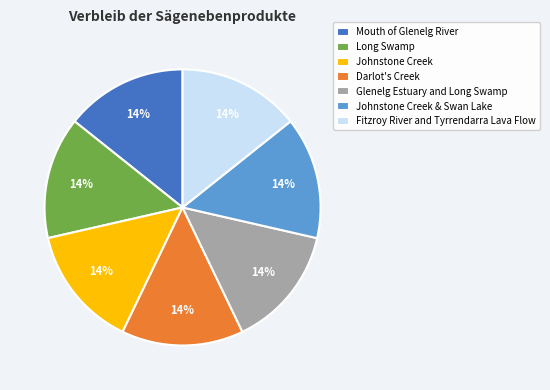

To the nearest percent, what percentage of the pie is Johnstone Creek?

14%